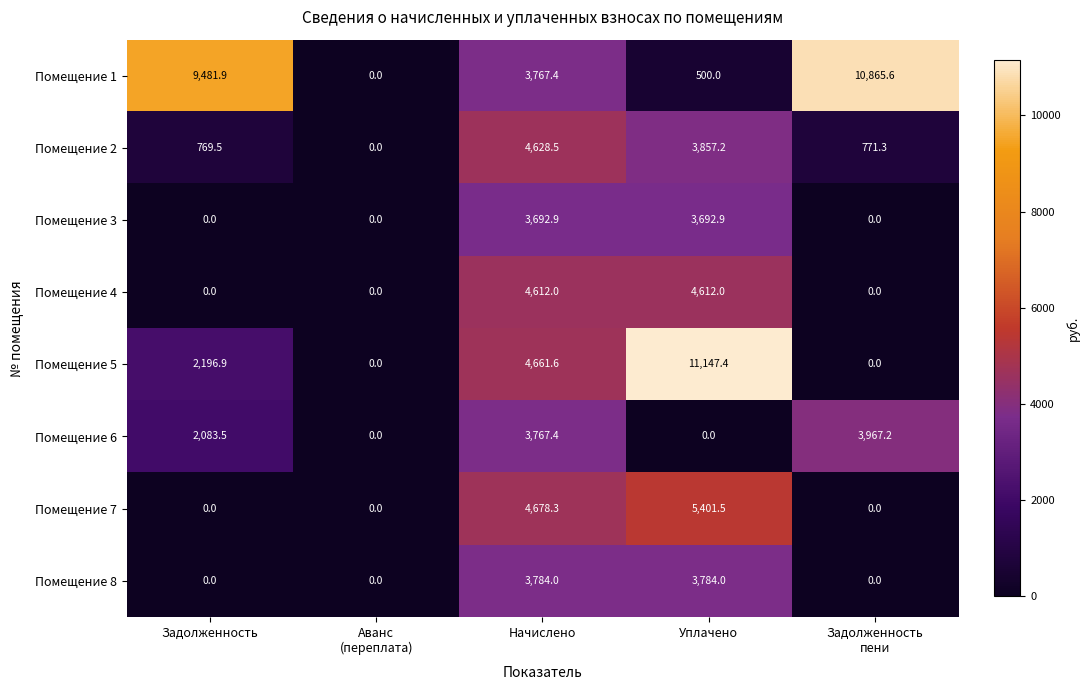

Is it true that Помещение 7 equals 5401.5 at Уплачено?

True